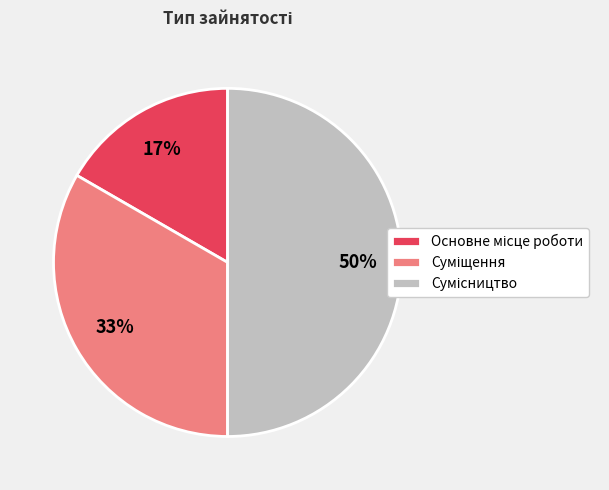

To the nearest percent, what is the average slice percentage?

33%